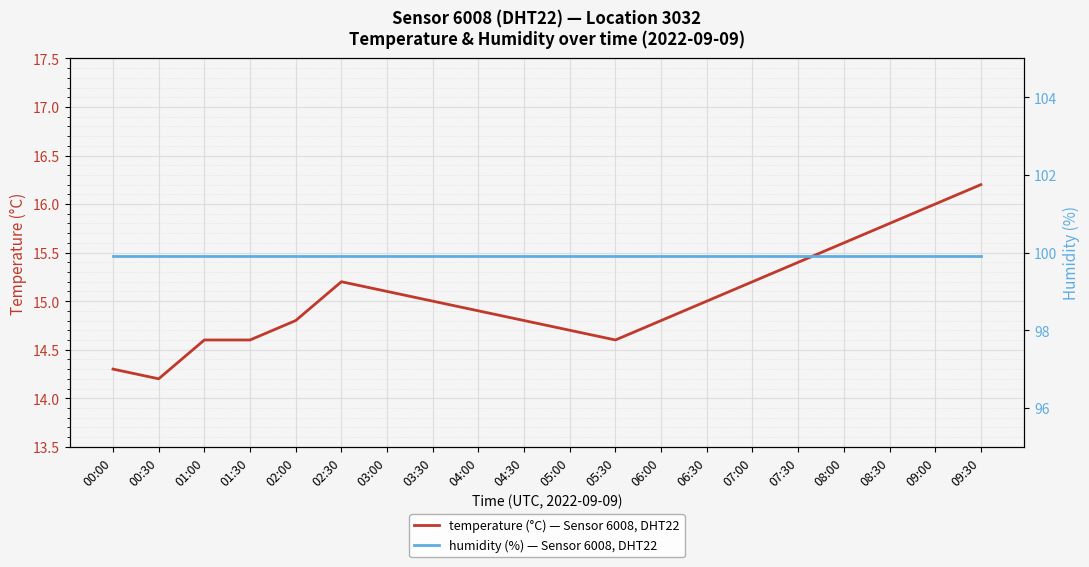

Where does the temperature (°C) — Sensor 6008, DHT22 series first go above 15?

02:30